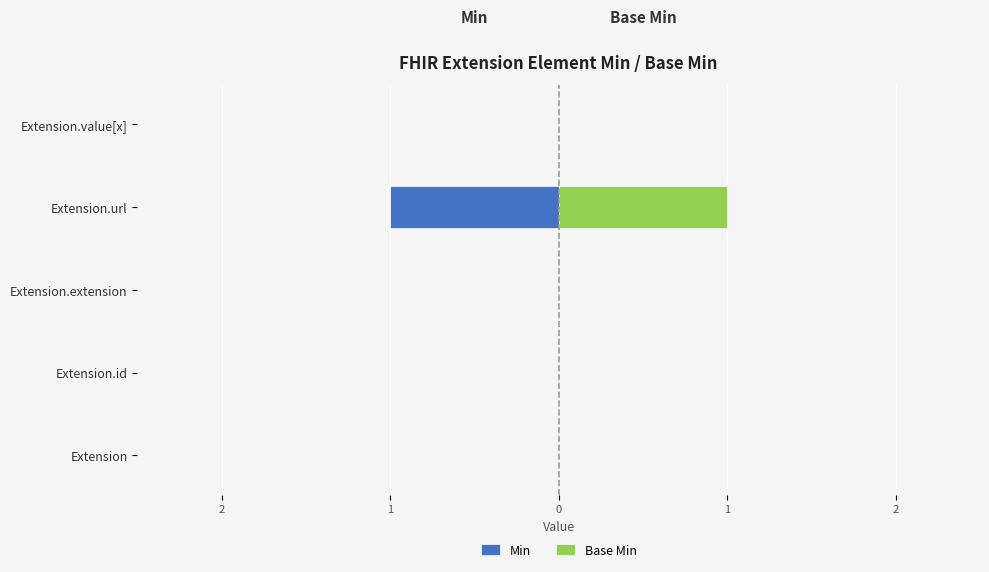

Does the chart contain stacked bars?

No